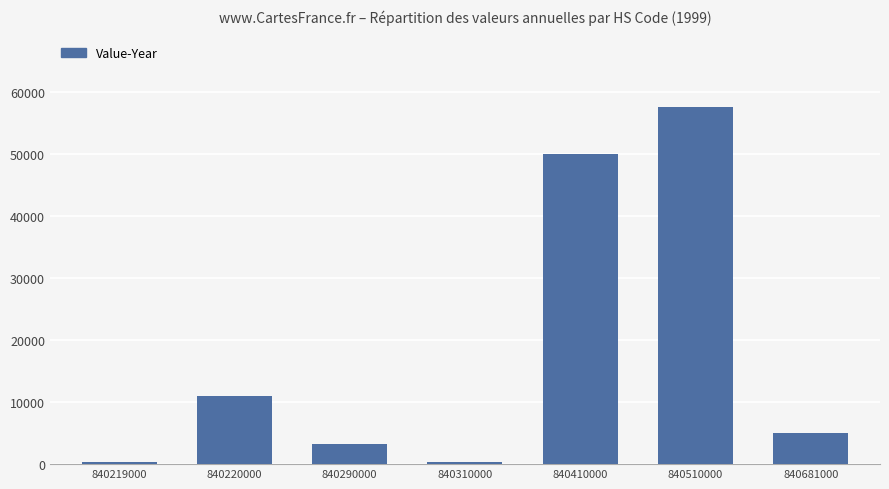

At which label is the value closest to 28971?

840220000